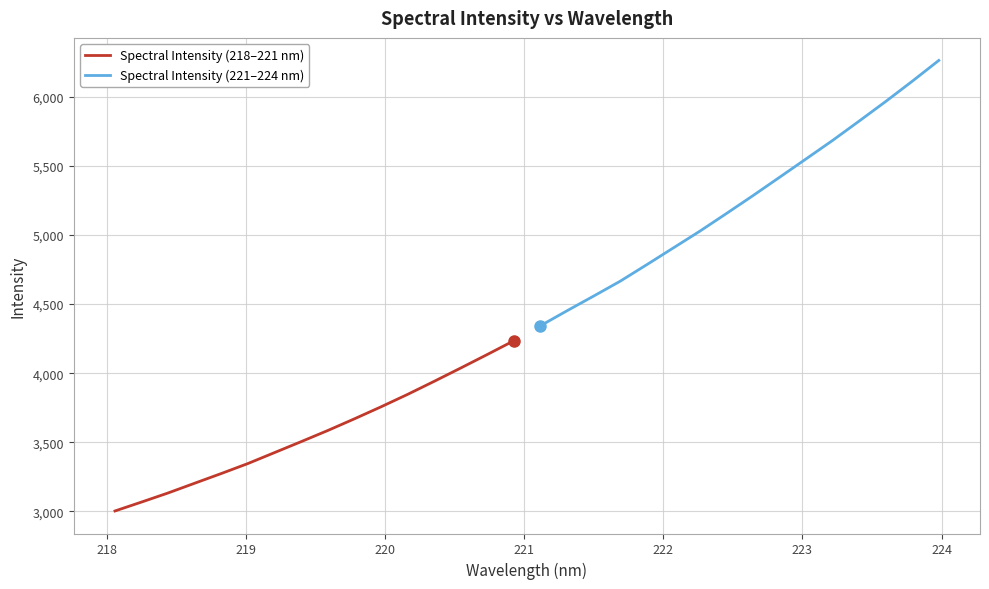

How many lines are shown in the chart?

2